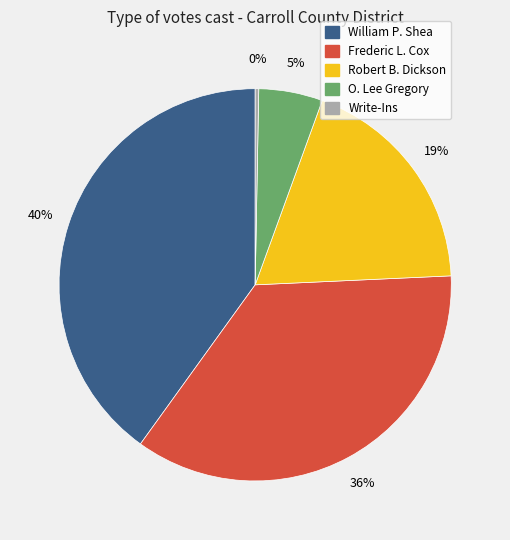

Which category has the biggest portion of the pie?

William P. Shea